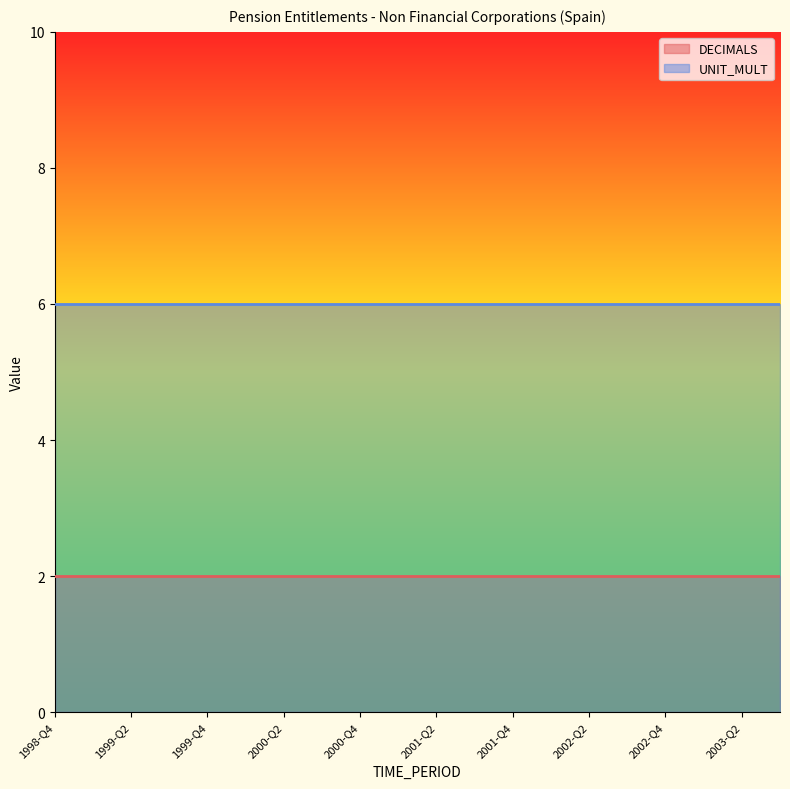

What is the sum of the UNIT_MULT values at 2001-Q1 and 1999-Q3?

12